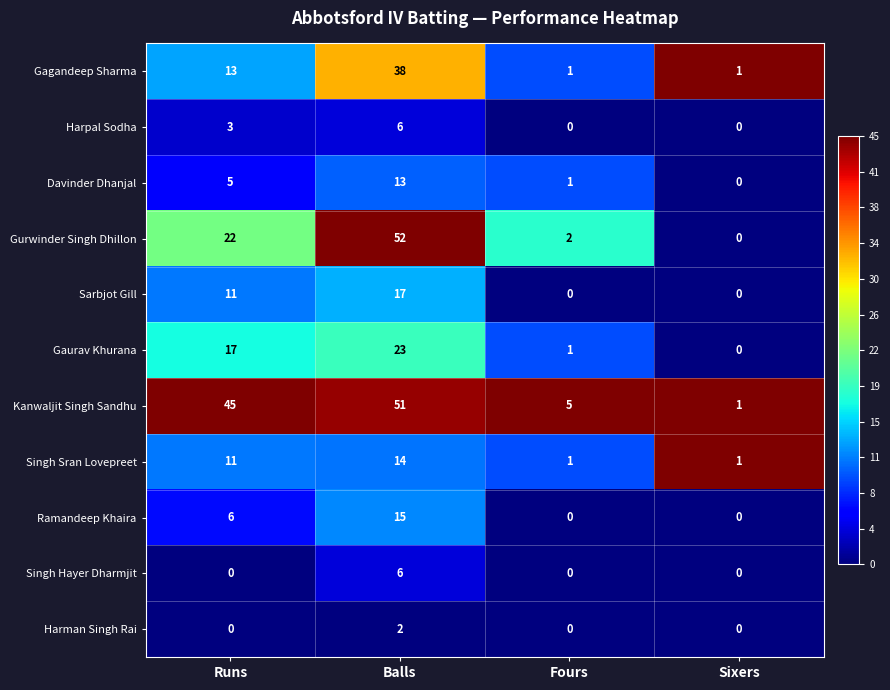

At how many categories does at least one series exceed 0?

4